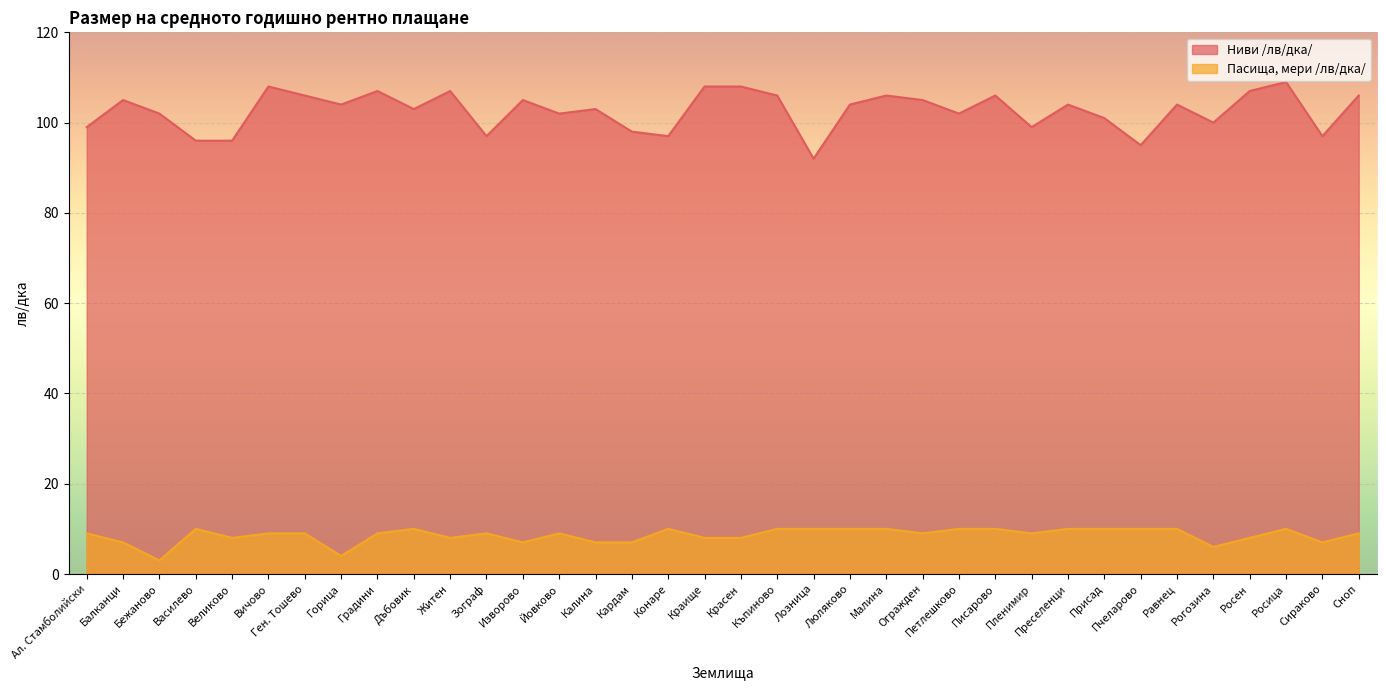

In Ниви /лв/дка/, how many points are higher than both neighbors (excluding endpoints)?

11